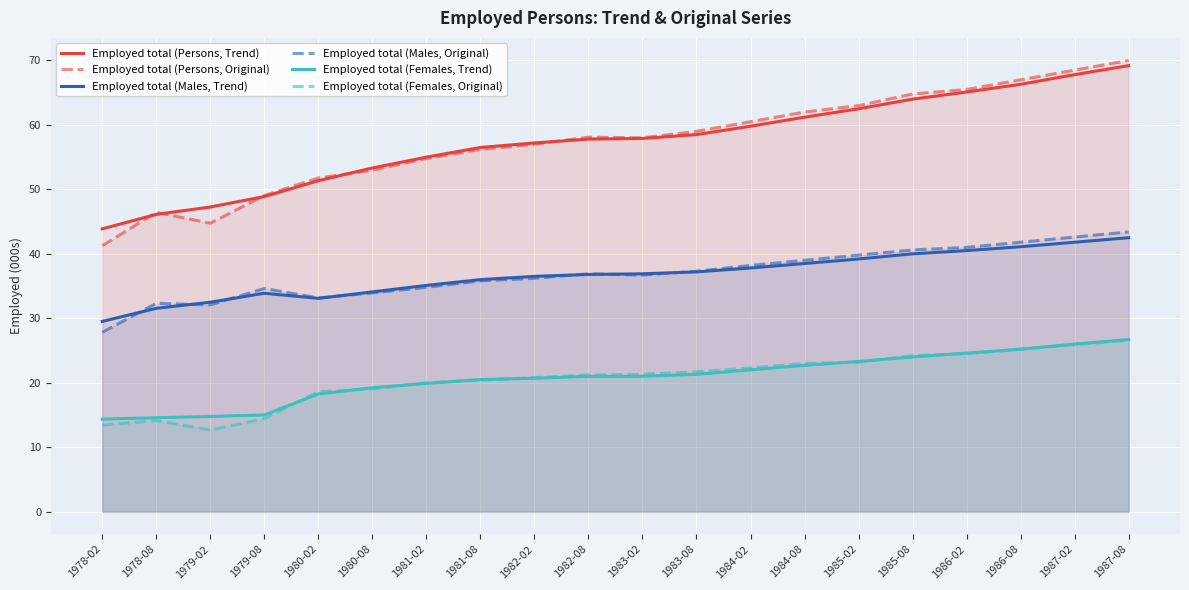

Reading right to left, what are all the values shown in this chart?

Employed total (Persons, Trend): 69.2	67.8	66.3	65.1	64.0	62.5	61.2	59.8	58.5	57.9	57.8	57.2	56.5	55.0	53.3	51.3	48.9	47.3	46.1	43.9
Employed total (Persons, Original): 70.0	68.5	67.0	65.5	64.8	63.0	62.0	60.5	59.0	58.0	58.1	57.0	56.2	54.8	53.0	51.8	49.1	44.7	46.4	41.3
Employed total (Males, Trend): 42.5	41.8	41.1	40.5	40.0	39.2	38.5	37.8	37.2	36.9	36.8	36.5	36.0	35.1	34.1	33.1	33.9	32.5	31.5	29.5
Employed total (Males, Original): 43.4	42.6	41.8	41.0	40.6	39.8	39.0	38.2	37.3	36.7	36.9	36.2	35.8	34.8	33.9	33.2	34.6	32.1	32.3	27.8
Employed total (Females, Trend): 26.7	26.0	25.2	24.6	24.0	23.3	22.7	22.0	21.3	21.0	21.0	20.7	20.5	19.9	19.2	18.3	15.0	14.8	14.6	14.4
Employed total (Females, Original): 26.6	25.9	25.2	24.5	24.2	23.2	23.0	22.3	21.7	21.3	21.2	20.8	20.4	20.0	19.0	18.6	14.4	12.7	14.1	13.4